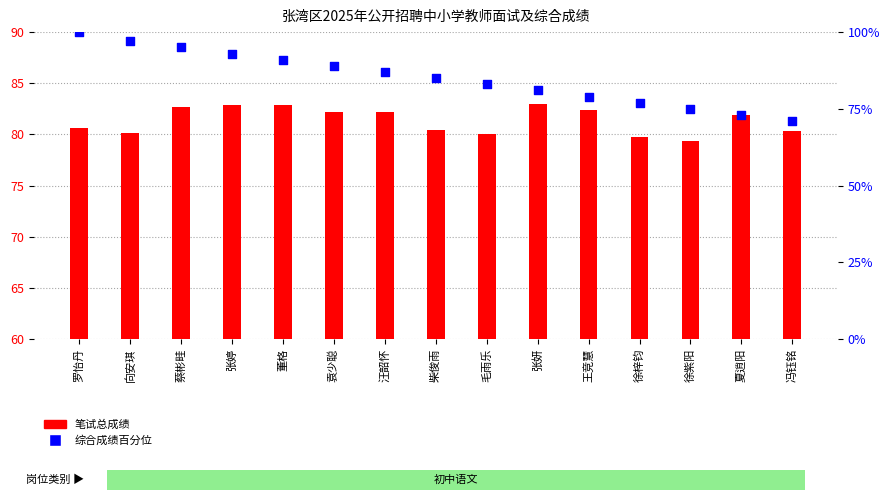

Which series contains the highest Y value?

综合成绩百分位